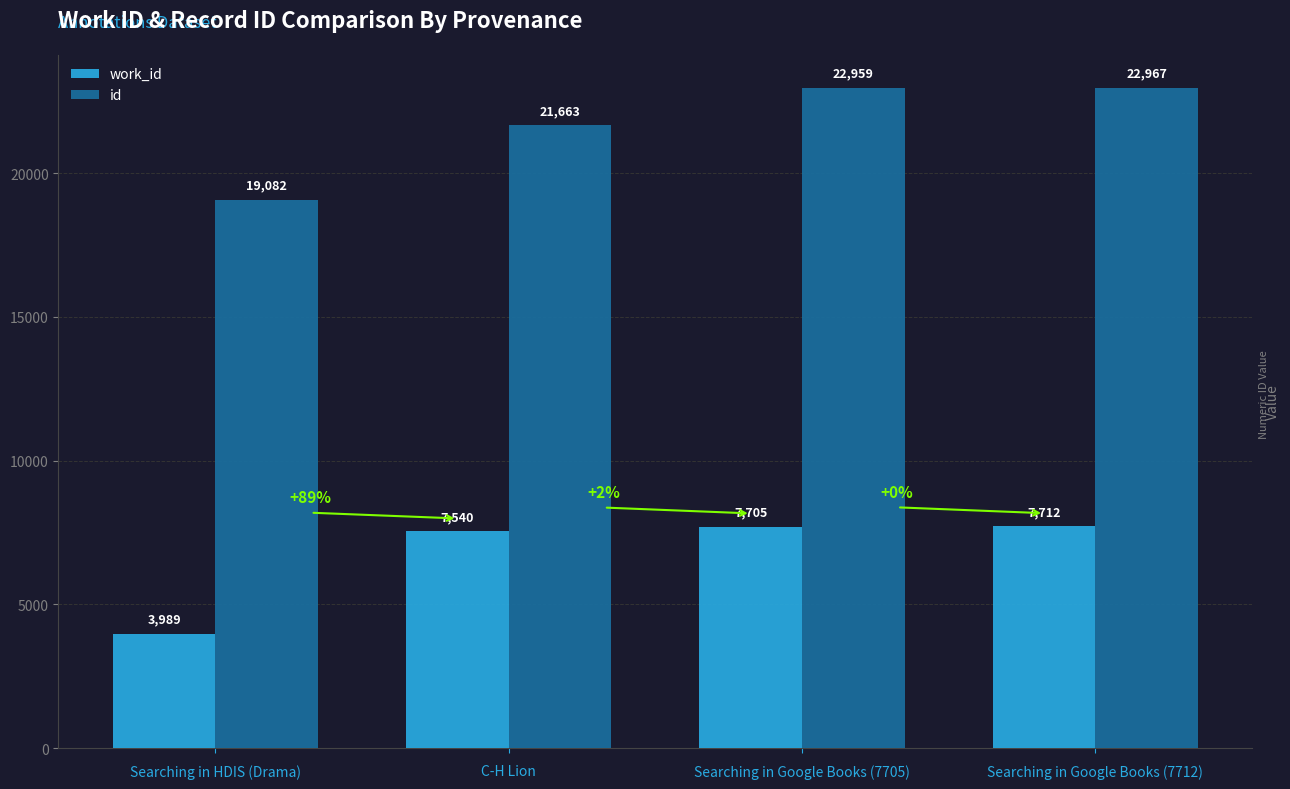

The id series shows 35034 at C-H Lion. True or false?

False